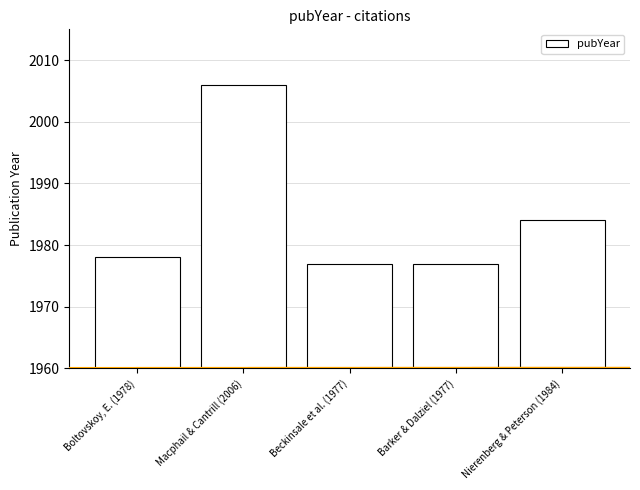

What position from the left is Nierenberg & Peterson (1984)?

5